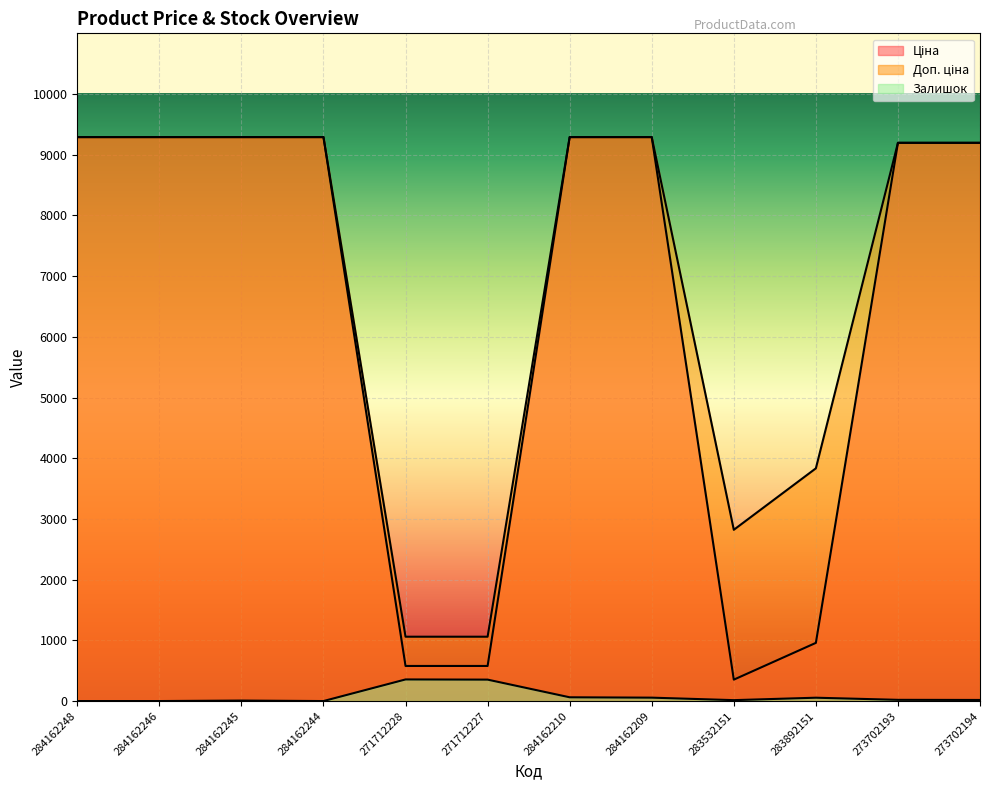

Between 284162248 and 284162245, which is larger?

284162248